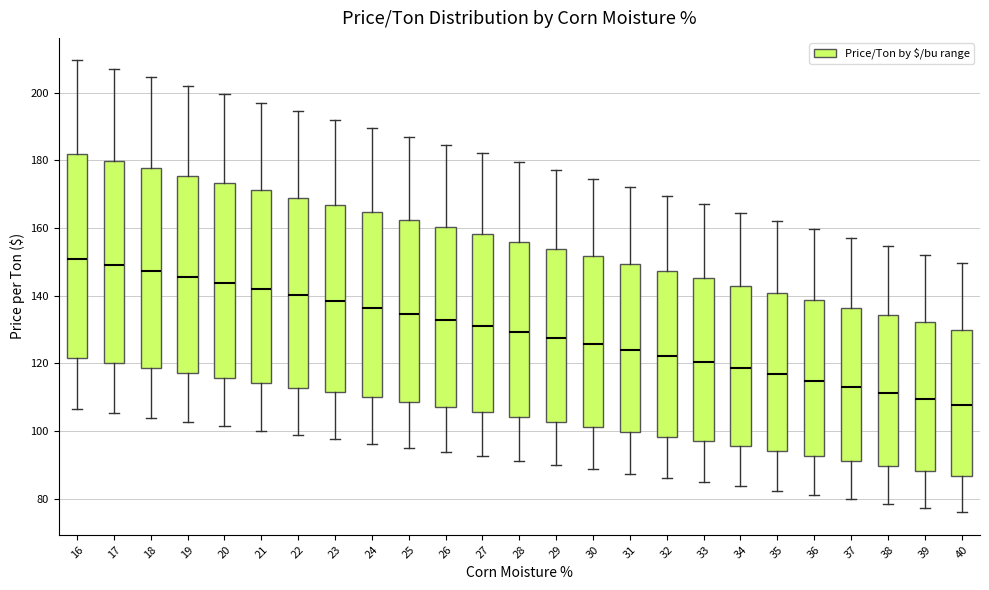

Reading left to right, transcribe this box plot: for each box, give where its median line is, the range the box spans, and where its two whiskers end, as read against the y-axis. The values are not printed on the chart, so give them approximately, as read against the axis.

16: median 150, box 122 to 182, whiskers 106 to 210
17: median 150, box 120 to 180, whiskers 106 to 206
18: median 148, box 118 to 178, whiskers 104 to 204
19: median 146, box 118 to 176, whiskers 102 to 202
20: median 144, box 116 to 174, whiskers 102 to 200
21: median 142, box 114 to 172, whiskers 100 to 198
22: median 140, box 112 to 168, whiskers 98 to 194
23: median 138, box 112 to 166, whiskers 98 to 192
24: median 136, box 110 to 164, whiskers 96 to 190
25: median 134, box 108 to 162, whiskers 96 to 188
26: median 132, box 108 to 160, whiskers 94 to 184
27: median 132, box 106 to 158, whiskers 92 to 182
28: median 130, box 104 to 156, whiskers 92 to 180
29: median 128, box 102 to 154, whiskers 90 to 178
30: median 126, box 102 to 152, whiskers 88 to 174
31: median 124, box 100 to 150, whiskers 88 to 172
32: median 122, box 98 to 148, whiskers 86 to 170
33: median 120, box 96 to 146, whiskers 84 to 168
34: median 118, box 96 to 142, whiskers 84 to 164
35: median 116, box 94 to 140, whiskers 82 to 162
36: median 114, box 92 to 138, whiskers 82 to 160
37: median 114, box 92 to 136, whiskers 80 to 158
38: median 112, box 90 to 134, whiskers 78 to 154
39: median 110, box 88 to 132, whiskers 78 to 152
40: median 108, box 86 to 130, whiskers 76 to 150